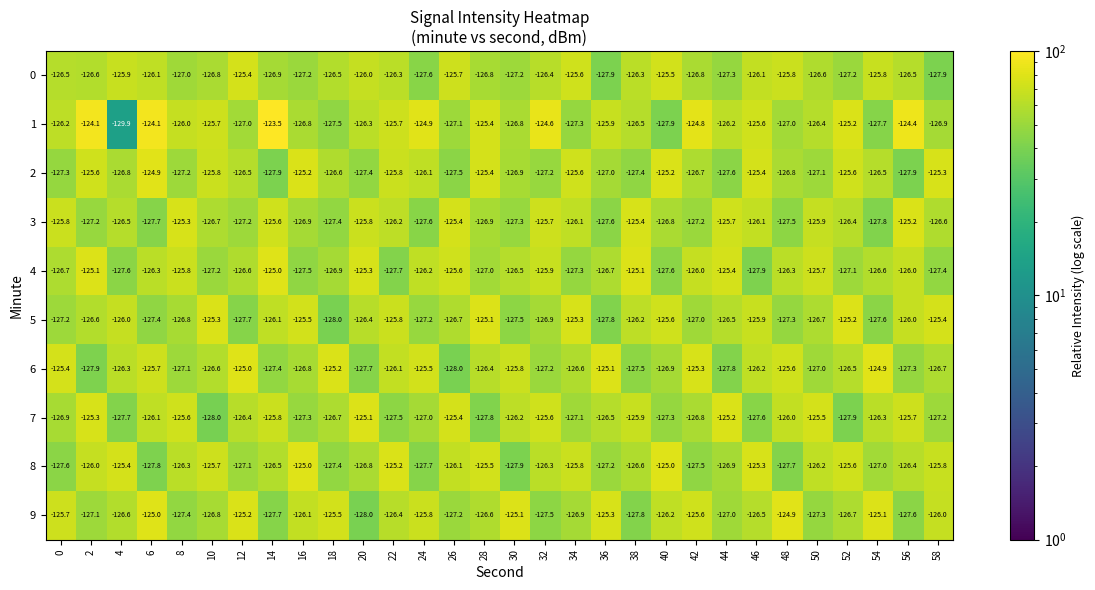

The 9 series shows -126.0 at 58. True or false?

True